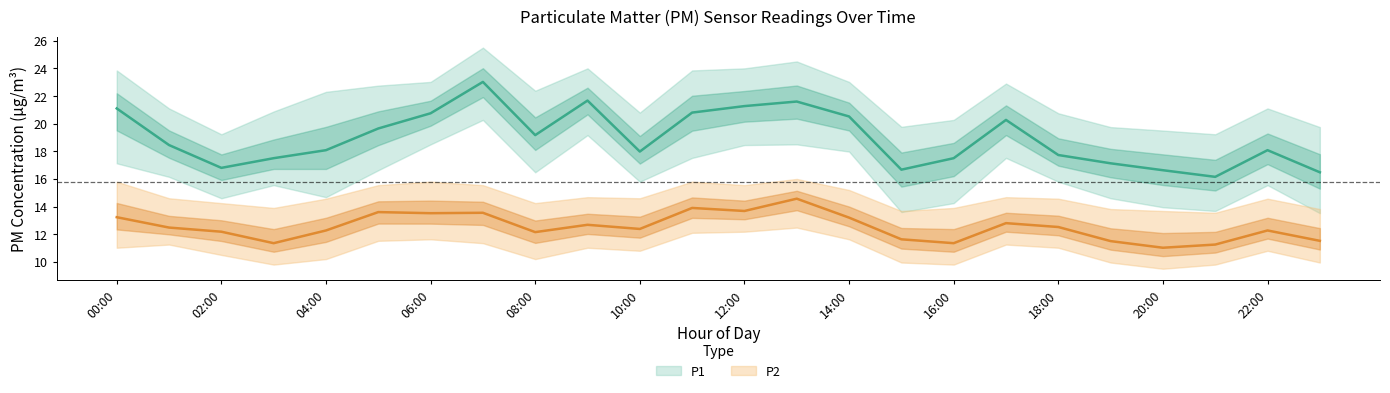

Rank the categories by P2_upper value from lowest to highest.

21:00, 15:00, 20:00, 19:00, 23:00, 03:00, 16:00, 02:00, 08:00, 04:00, 18:00, 22:00, 01:00, 10:00, 09:00, 17:00, 14:00, 05:00, 07:00, 12:00, 00:00, 06:00, 11:00, 13:00